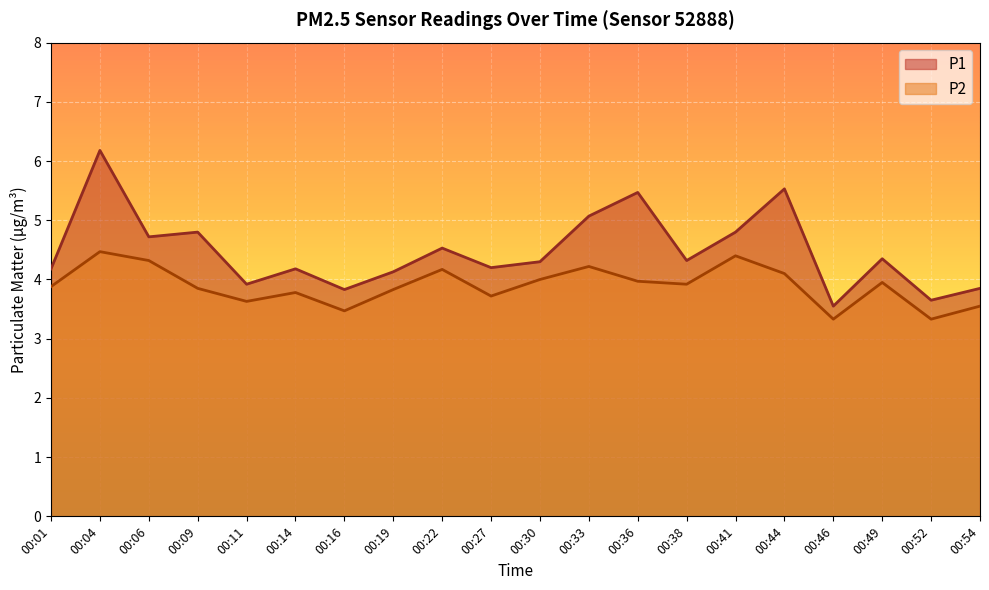

At which category does P1 reach its first local valley?

00:06